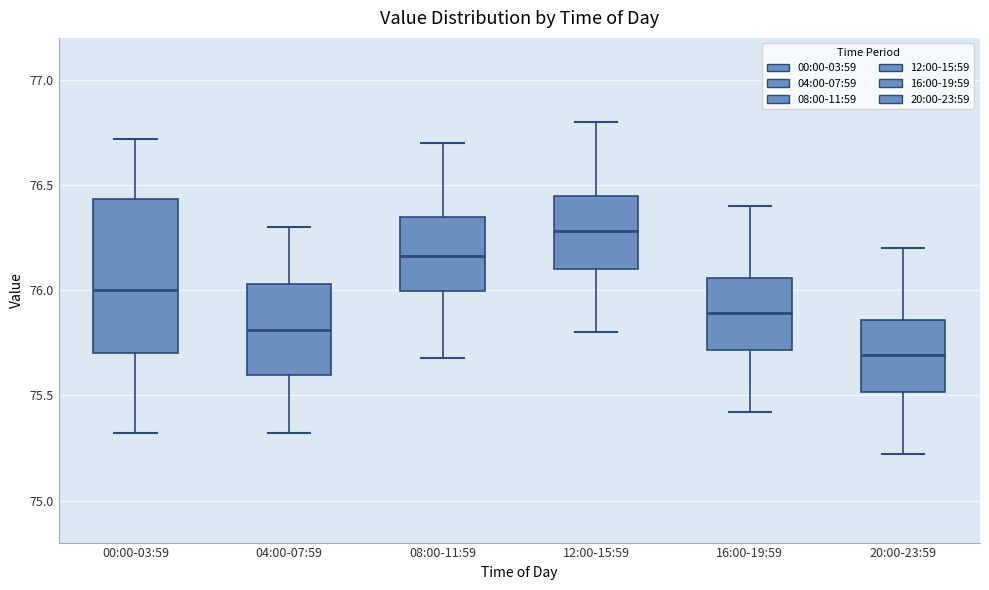

Reading left to right, read every box against the y-axis: the position of its median line, the range the box covers, and the ends of its whiskers. The values are not printed on the chart, so give them approximately, as read against the axis.

00:00-03:59: median 76.00, box 75.70 to 76.45, whiskers 75.30 to 76.70
04:00-07:59: median 75.80, box 75.60 to 76.05, whiskers 75.30 to 76.30
08:00-11:59: median 76.15, box 76.00 to 76.35, whiskers 75.70 to 76.70
12:00-15:59: median 76.30, box 76.10 to 76.45, whiskers 75.80 to 76.80
16:00-19:59: median 75.90, box 75.70 to 76.05, whiskers 75.40 to 76.40
20:00-23:59: median 75.70, box 75.50 to 75.85, whiskers 75.20 to 76.20